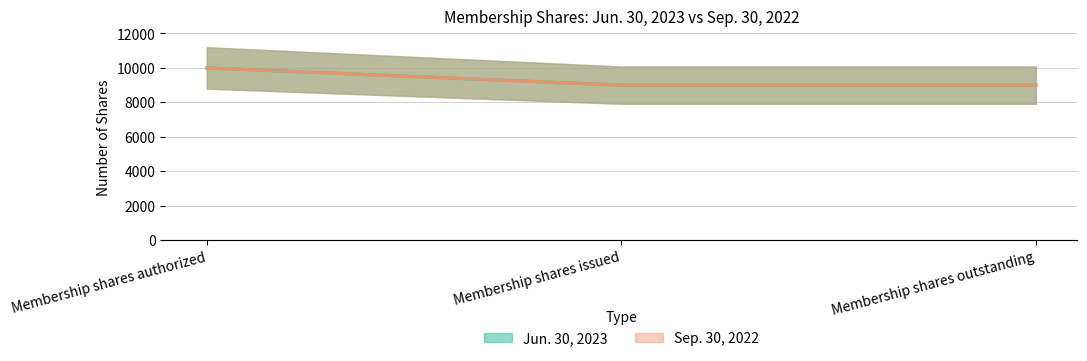

Reading right to left, what are all the values shown in this chart?

Jun. 30, 2023: 9000	9000	10000
Sep. 30, 2022: 9000	9000	10000